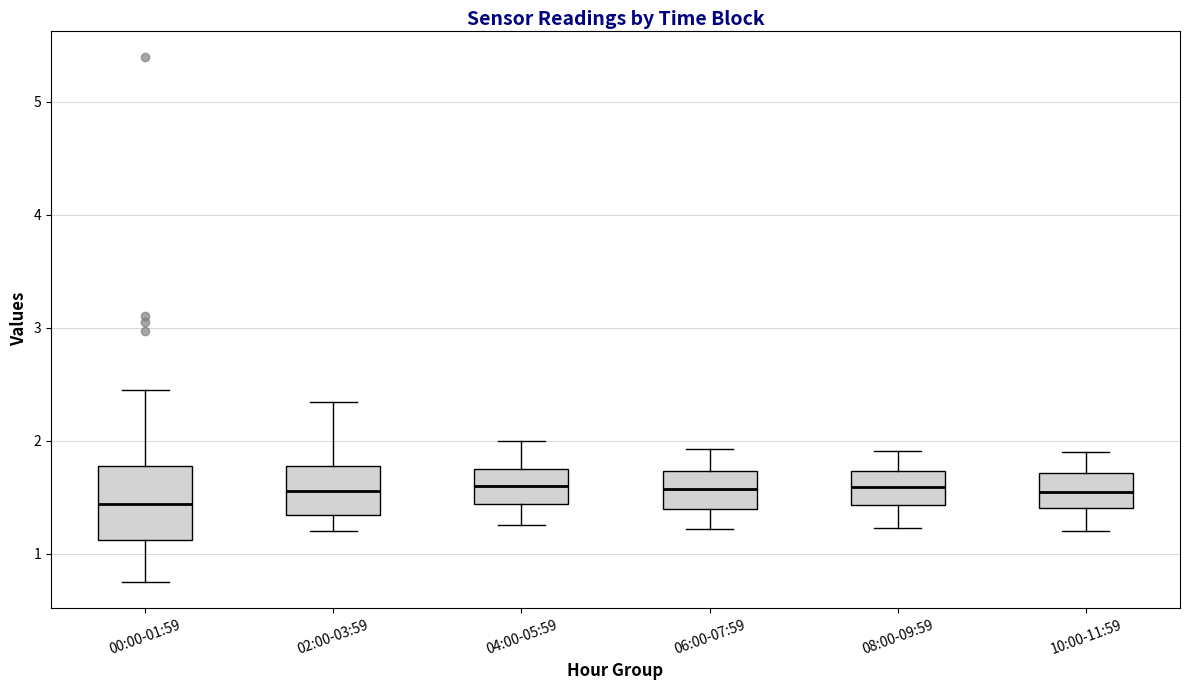

Reading left to right, read every box against the y-axis: the position of its median line, the range the box covers, and the ends of its whiskers. The values are not printed on the chart, so give them approximately, as read against the axis.

00:00-01:59: median 1.4, box 1.1 to 1.8, whiskers 0.8 to 2.5
02:00-03:59: median 1.6, box 1.3 to 1.8, whiskers 1.2 to 2.3
04:00-05:59: median 1.6, box 1.4 to 1.8, whiskers 1.3 to 2.0
06:00-07:59: median 1.6, box 1.4 to 1.7, whiskers 1.2 to 1.9
08:00-09:59: median 1.6, box 1.4 to 1.7, whiskers 1.2 to 1.9
10:00-11:59: median 1.6, box 1.4 to 1.7, whiskers 1.2 to 1.9